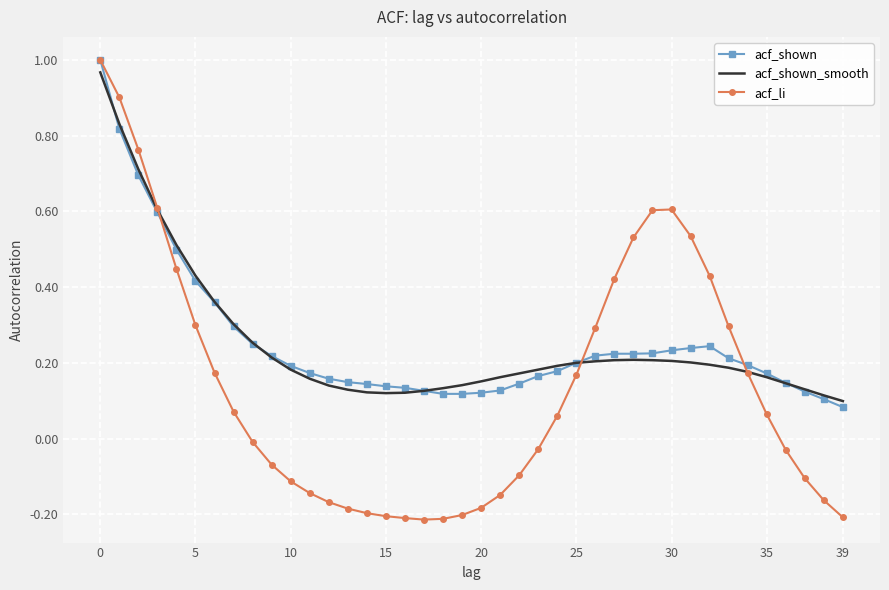

Which series has the widest spread of values?

acf_li